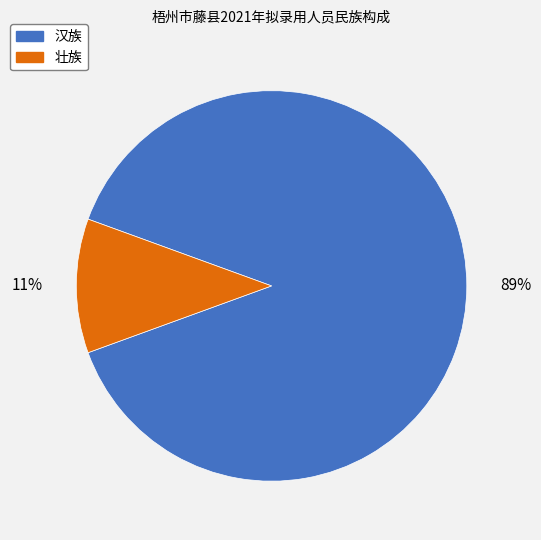

Approximately how many times larger is the value at 壮族 compared to 汉族?

0.1